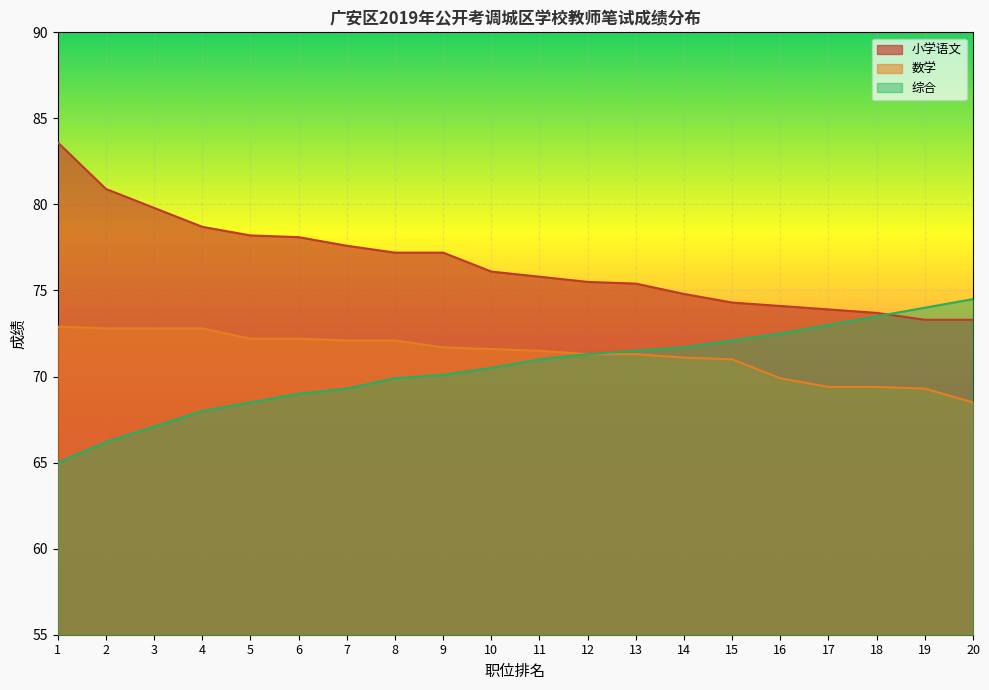

At which label does 综合 first exceed 71?

12